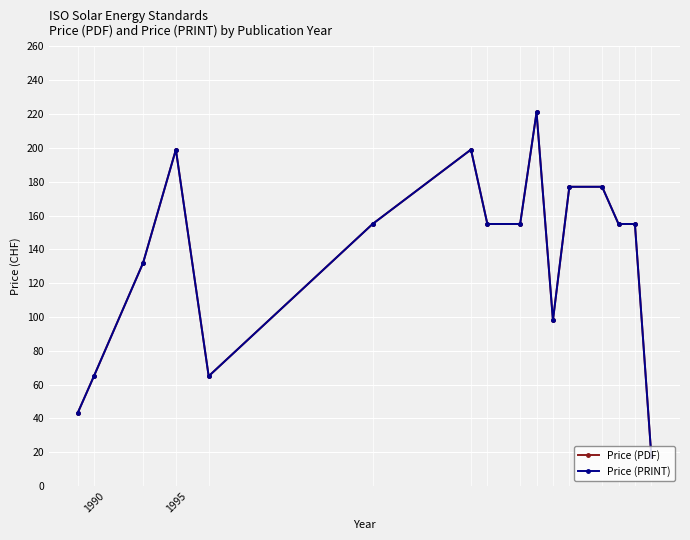

At how many categories does at least one series exceed 147?

10